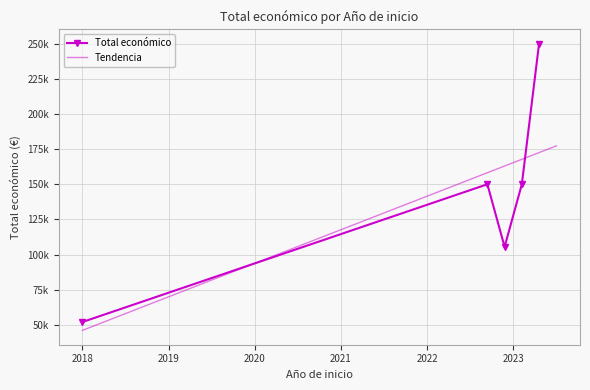

How many points are higher than both their immediate neighbors (excluding endpoints)?

1